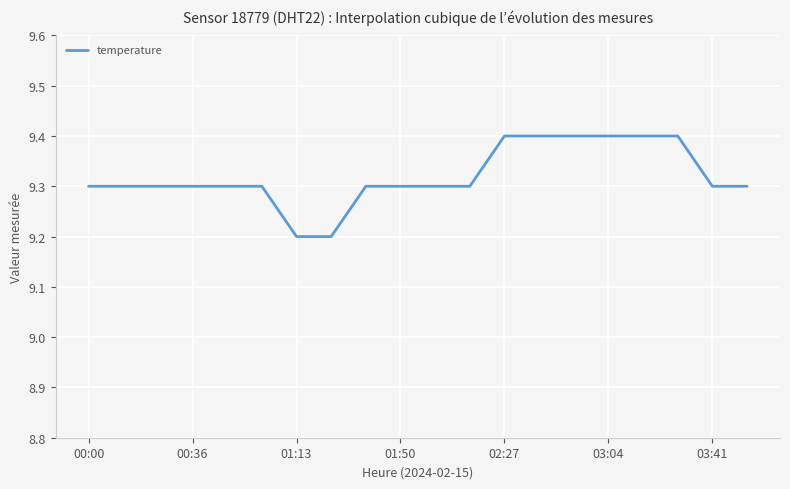

What is the maximum value shown in the chart?

9.4